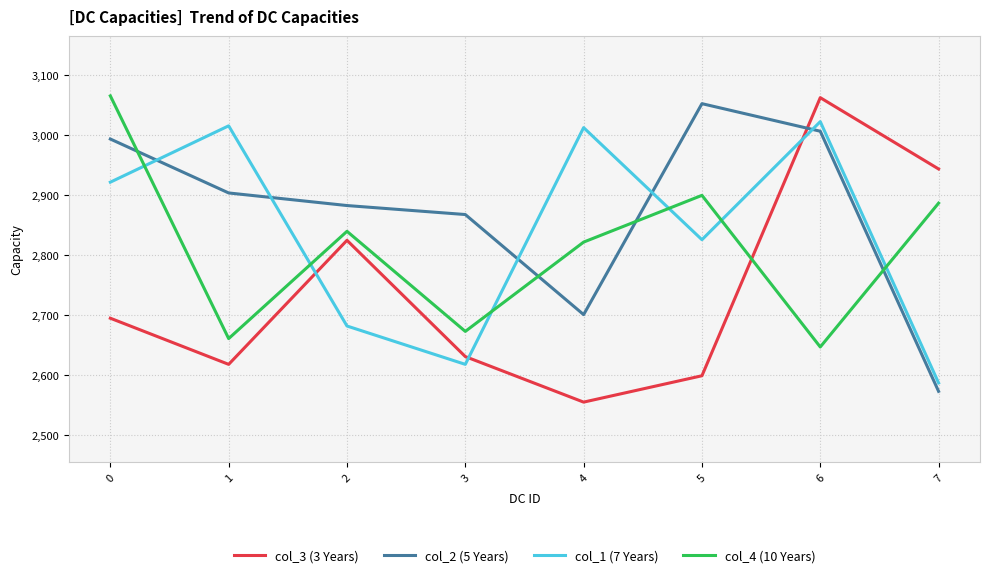

Which series has the largest total across all categories?

col_2 (5 Years)